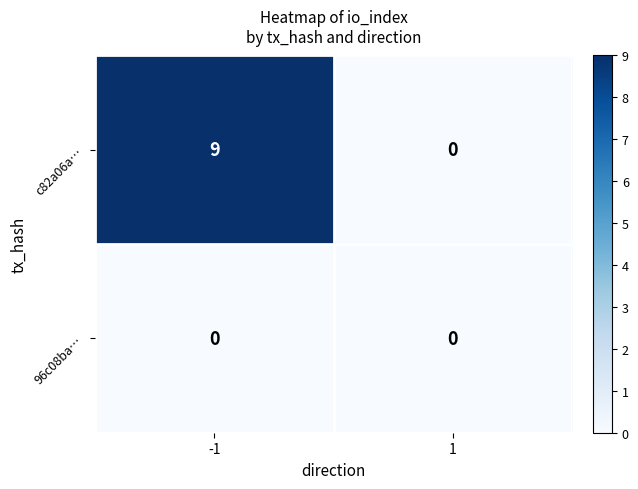

What is the maximum value shown in the chart?

9